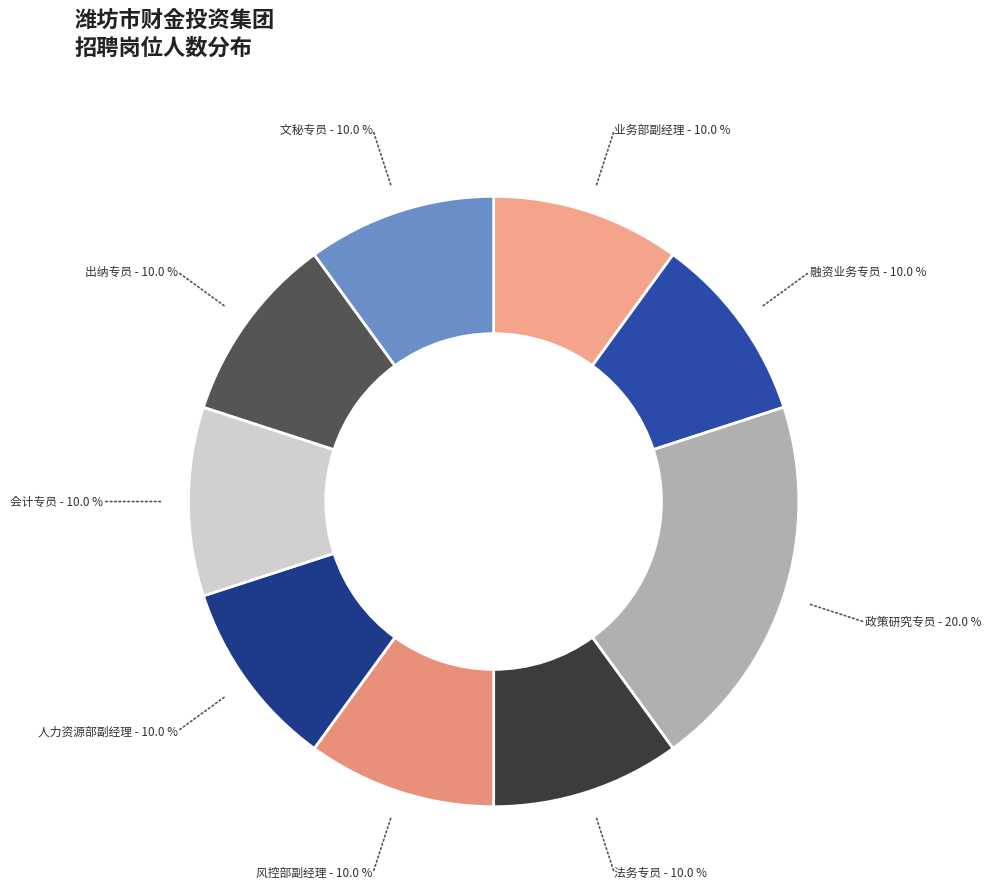

Is there a majority slice in this chart?

No